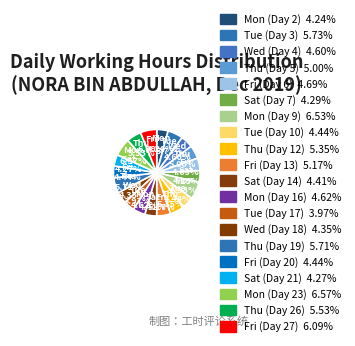

Do Mon (Day 23) and Tue (Day 3) together represent more than half of the pie?

No